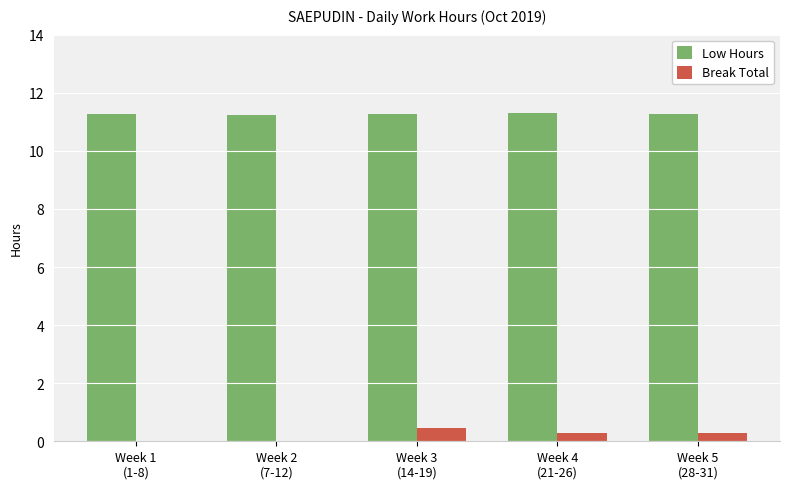

How many Low Hours values are between 11 and 12?

5